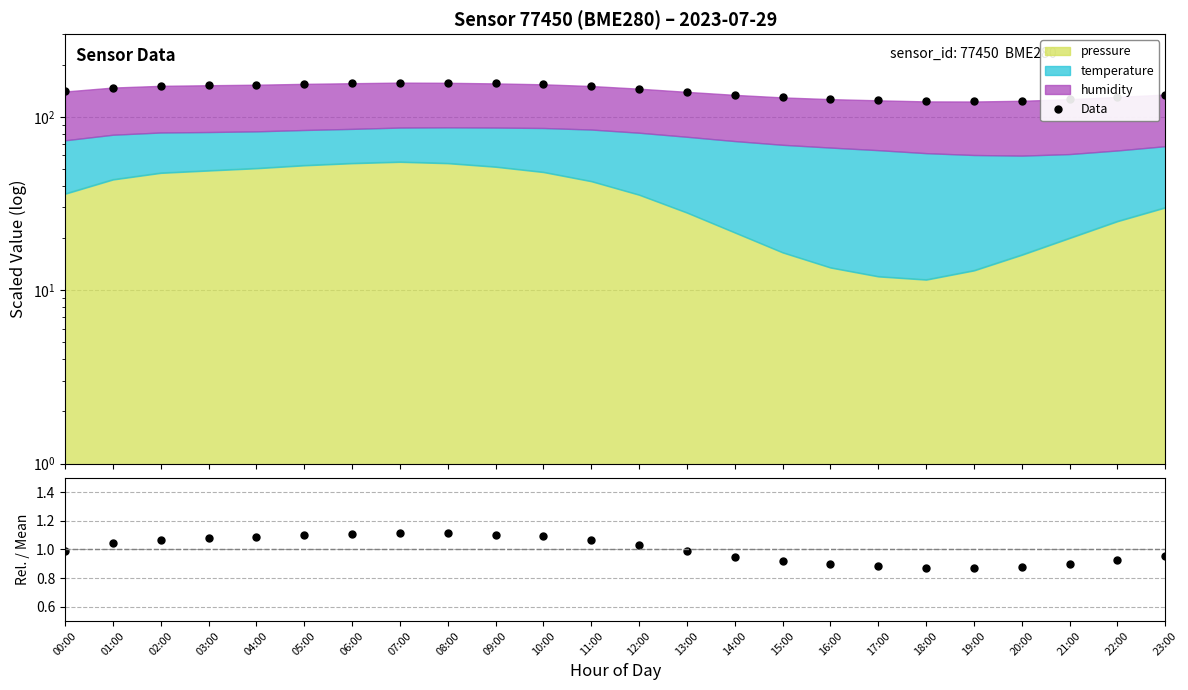

True or false: Data has more than 2 interior local peaks.

False